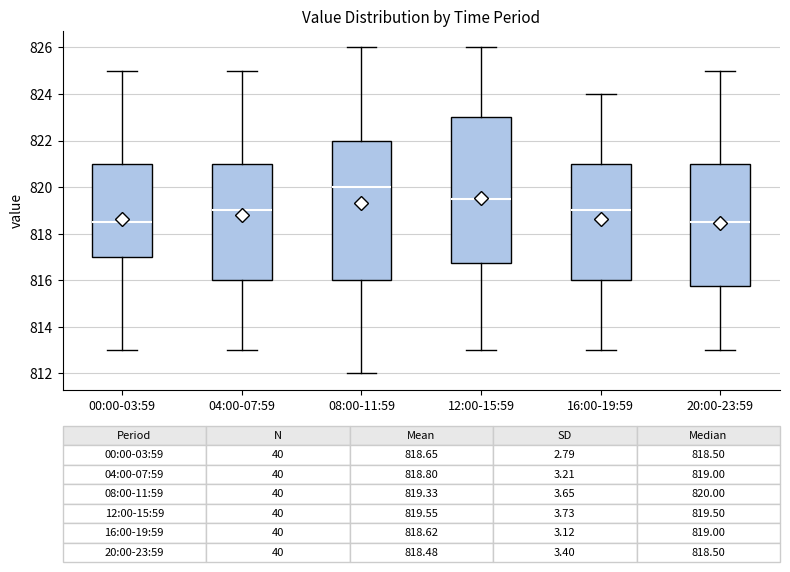

Comparing the boxes themselves (not the whiskers), which one is the tallest?

12:00-15:59